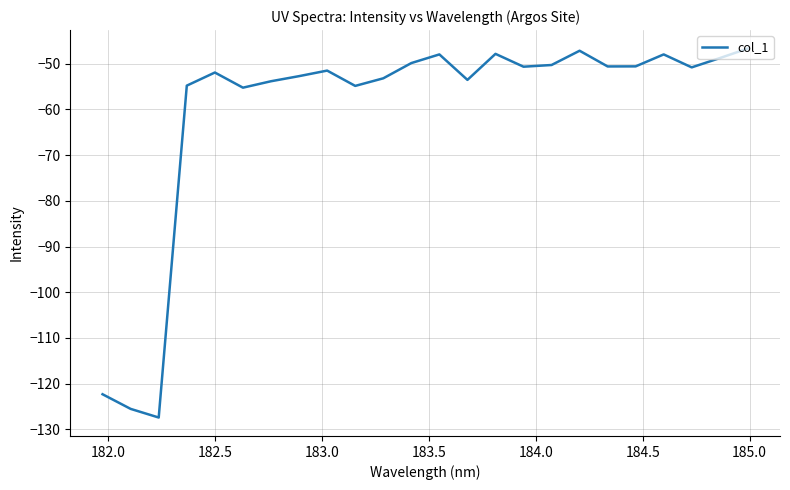

What is the greatest value displayed?

-46.7